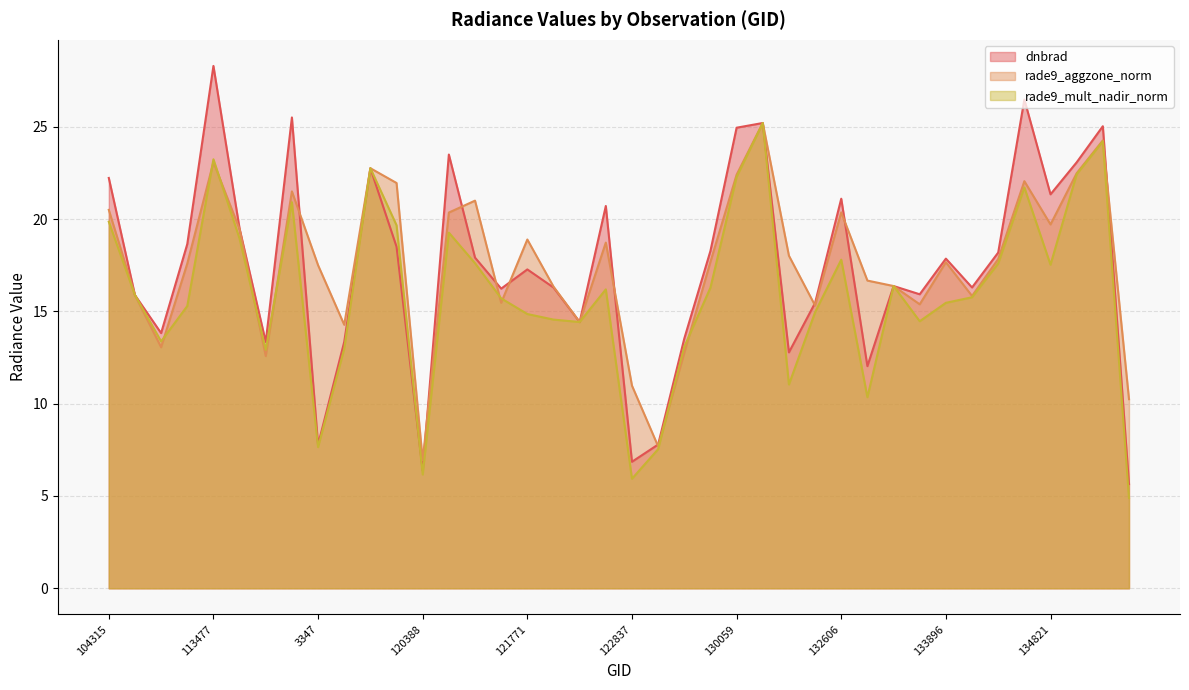

What is the label of the 11th point from the right?

132798